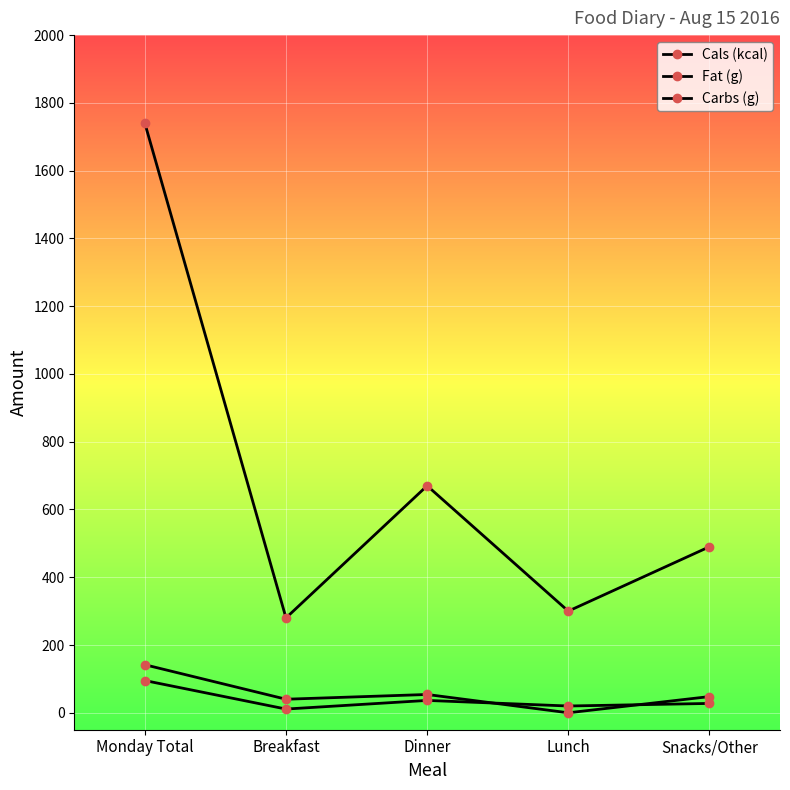

Which series ends up on top after the final intersection of Fat (g) and Carbs (g)?

Carbs (g)